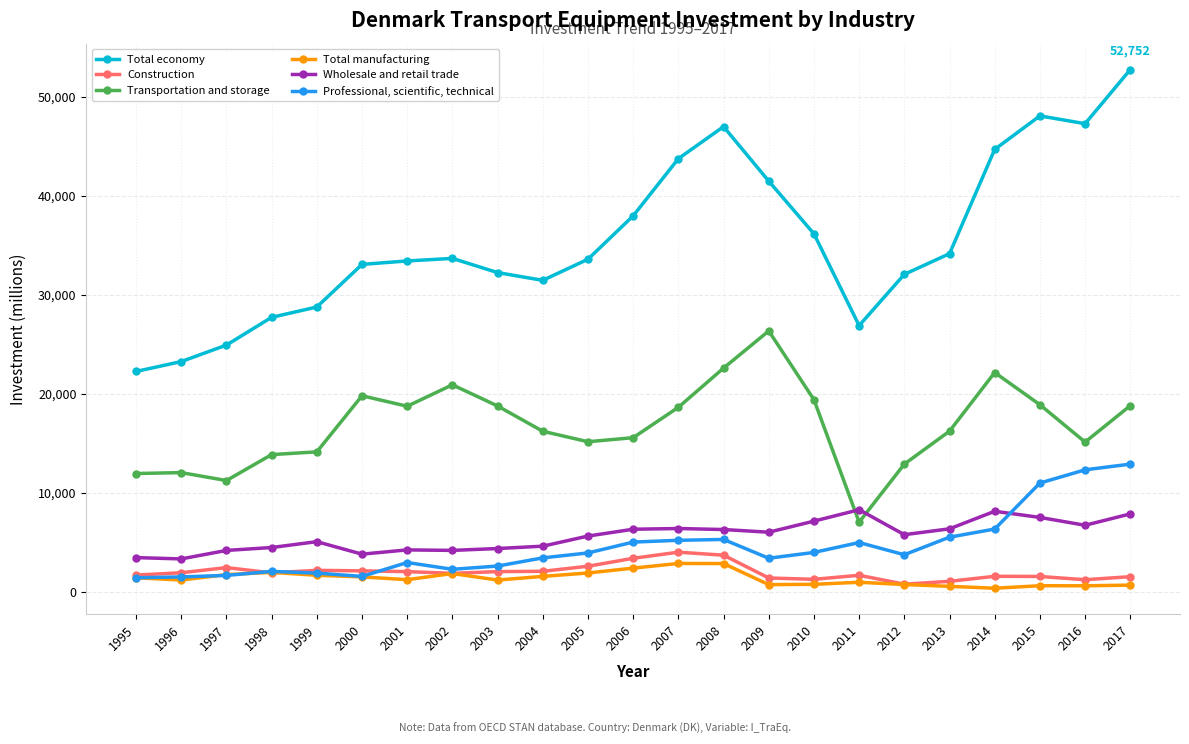

The Total manufacturing series shows 536 at 2013. True or false?

True